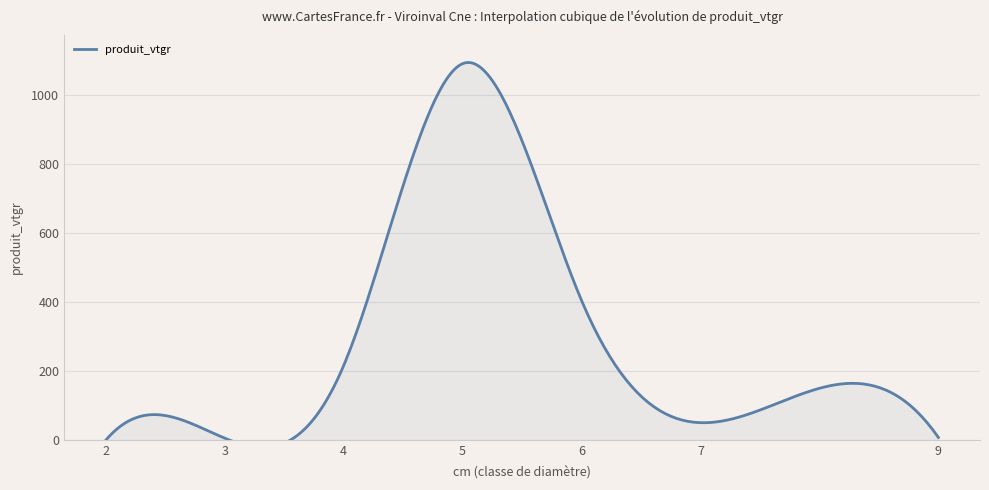

Does the chart have visible grid lines?

Yes